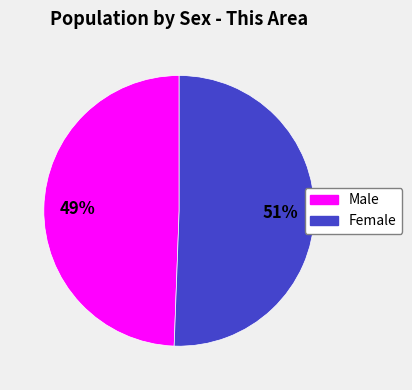

How many segments does this pie chart have?

2